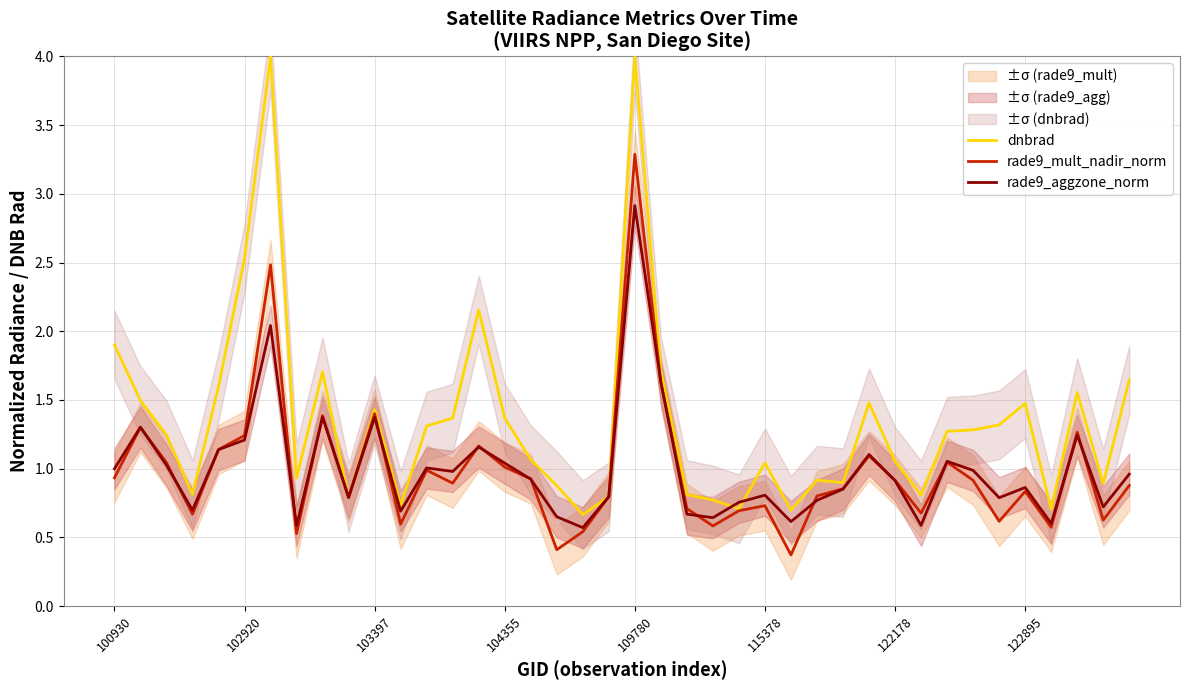

Is it true that dnbrad equals 2.5 at 102920?

True